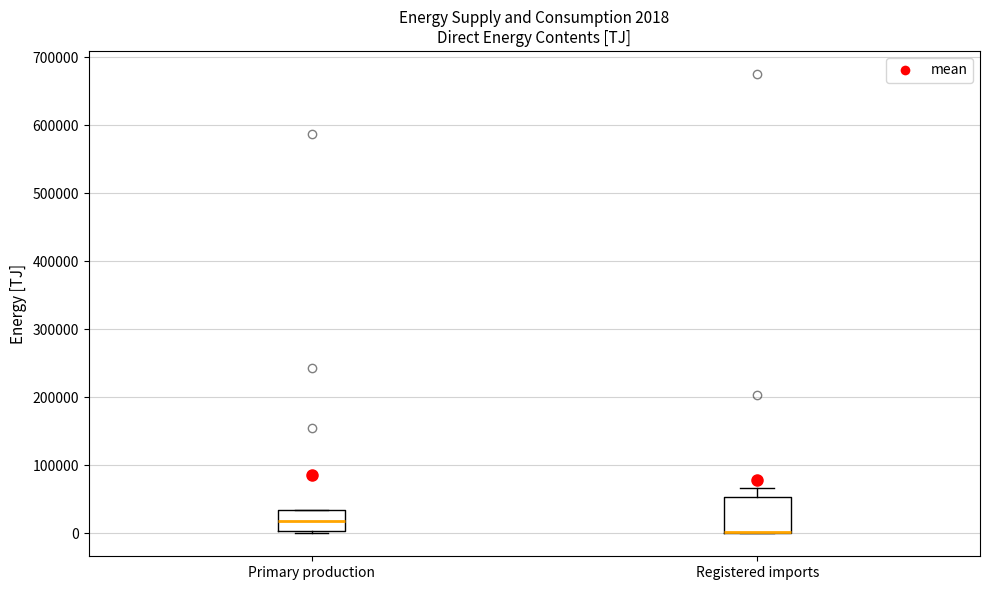

Which box is the tallest, from its lower edge to its upper edge?

Registered imports